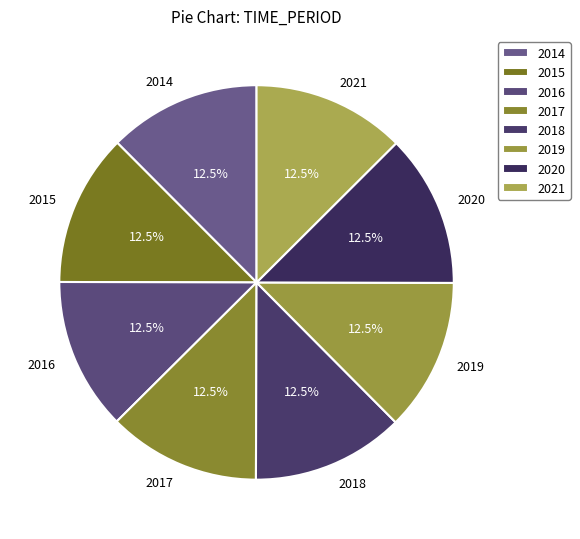

How many slices are in this pie chart?

8